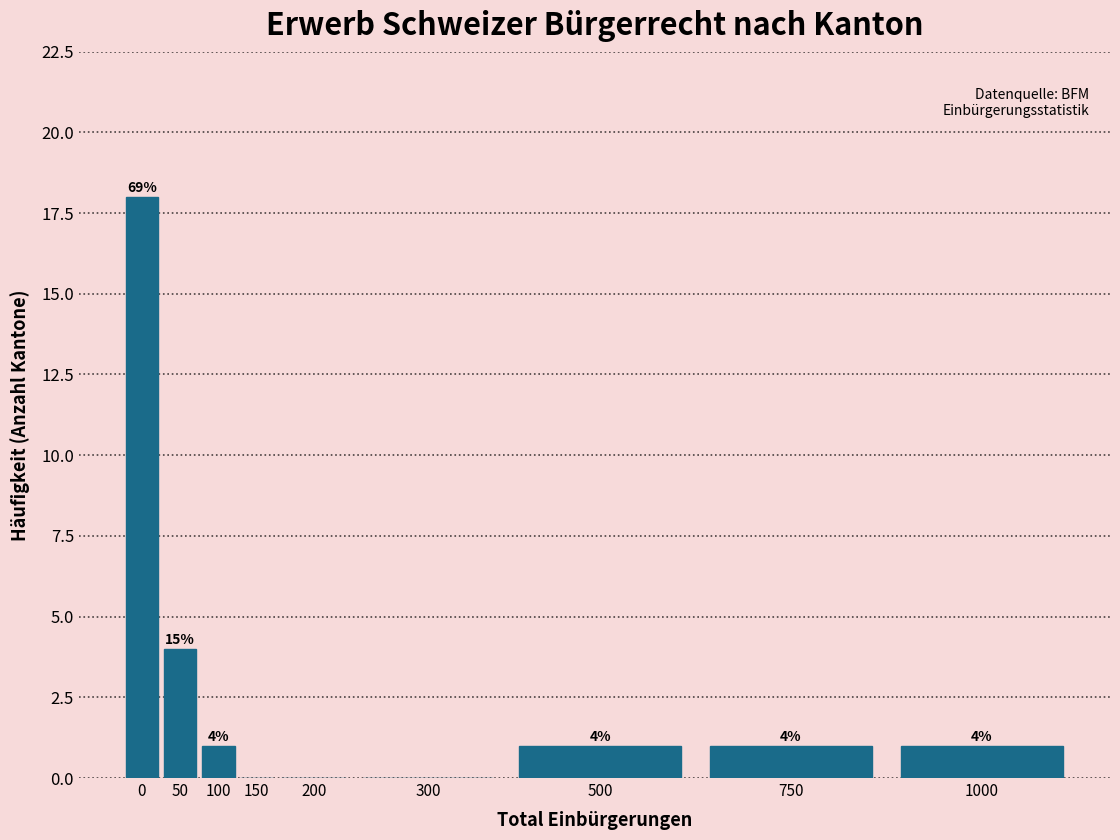

Reading right to left, list all the values displayed in this chart.

1000=1	750=1	500=1	300=0	200=0	150=0	100=1	50=4	0=18